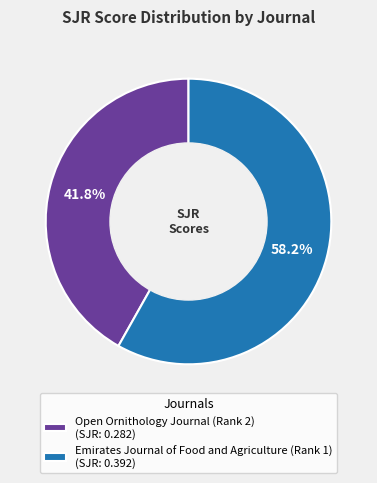

What is the majority slice?

Emirates Journal of Food and Agriculture (Rank 1)